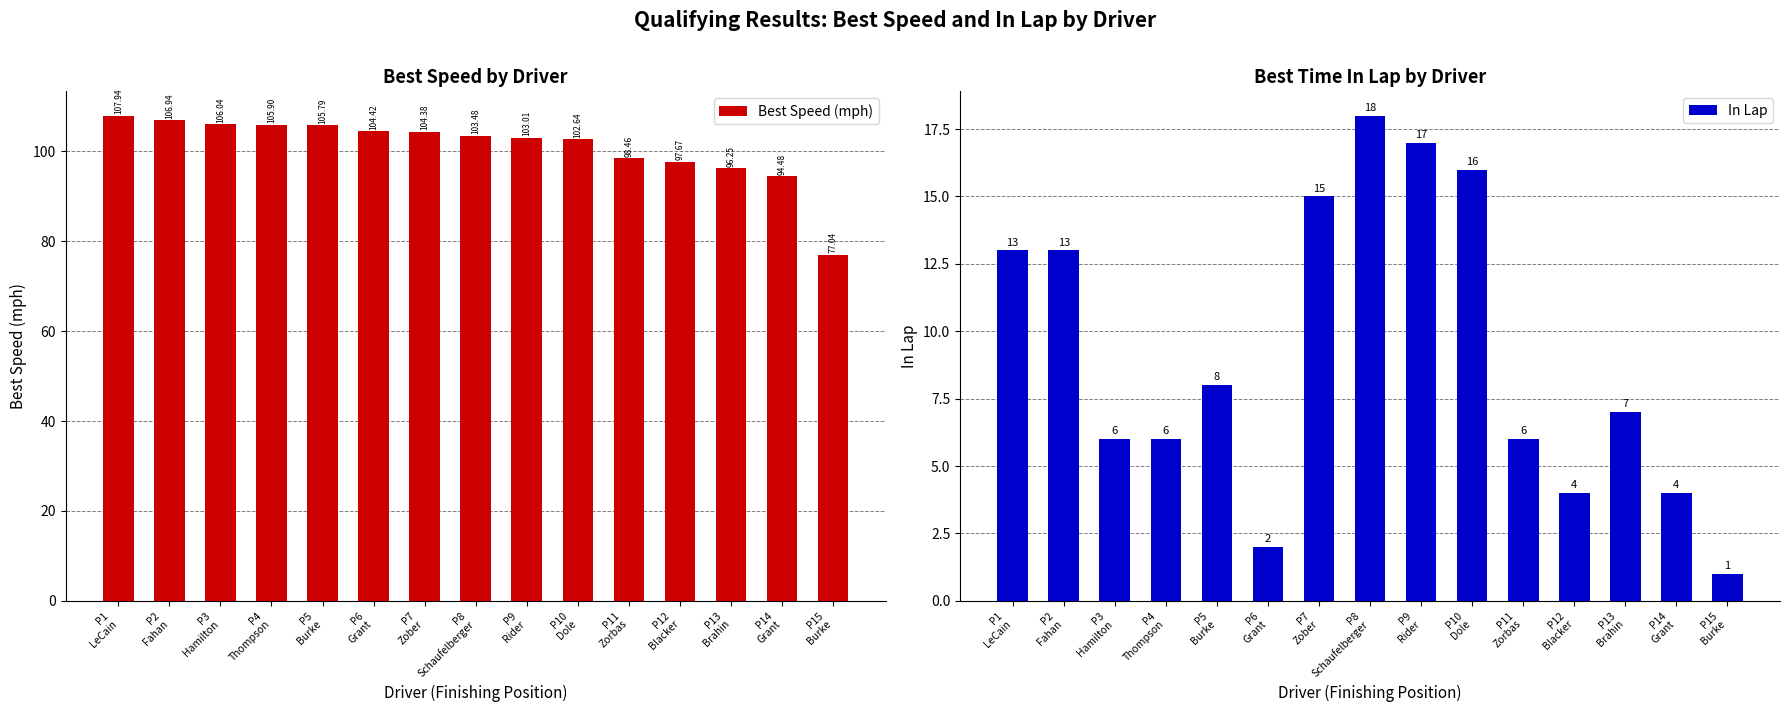

What is the label of the 12th bar from the right?

P4
Thompson